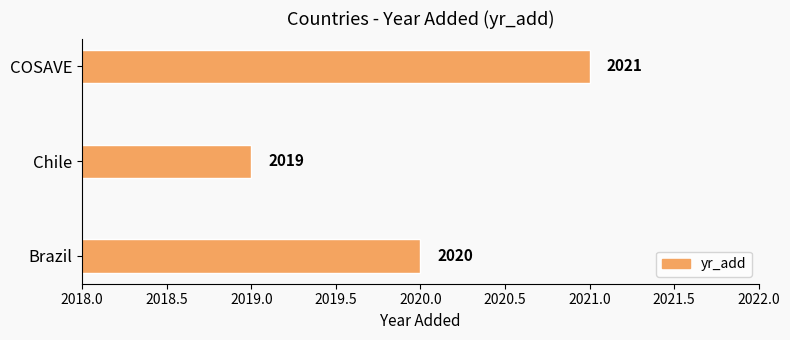

Which has a higher value, Chile or COSAVE?

COSAVE